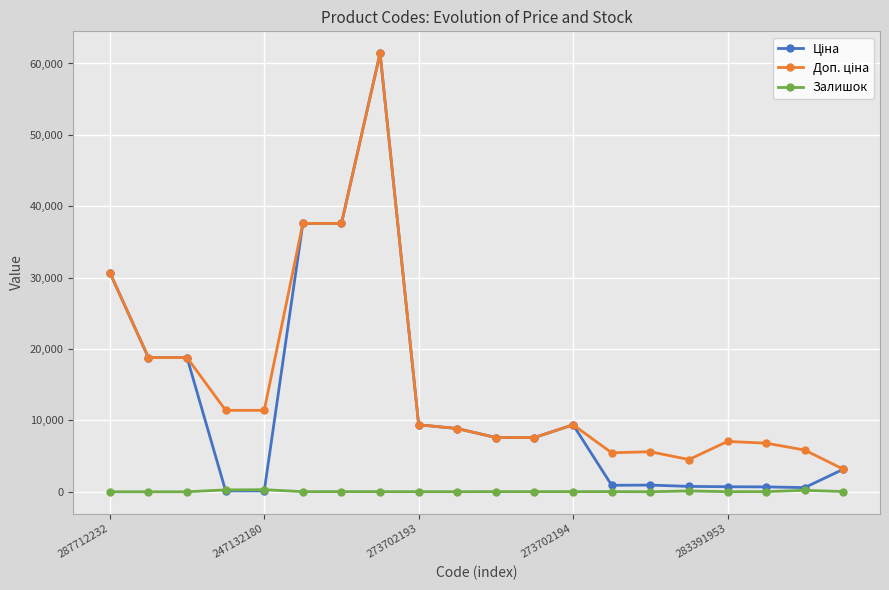

At how many categories does at least one series exceed 31921?

3